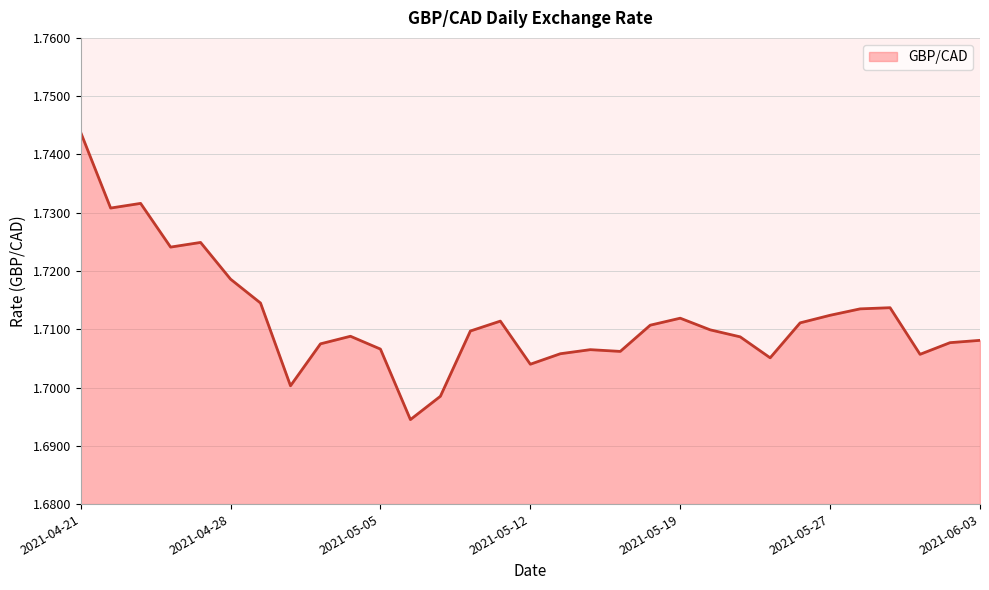

What is the label of the 4th point from the right?

2021-05-31